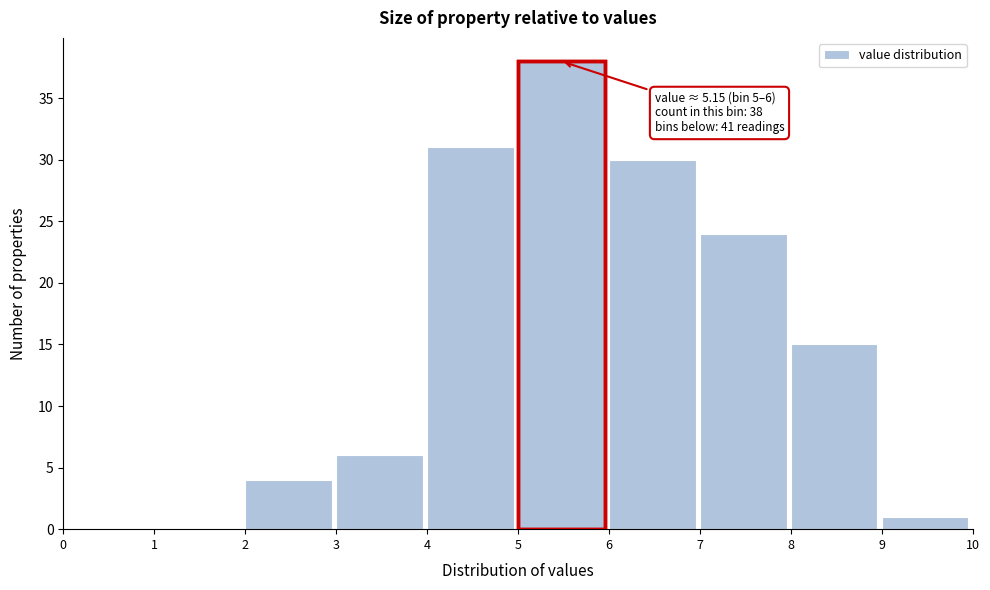

Which range on the x-axis has the tallest bar?

5 to 6